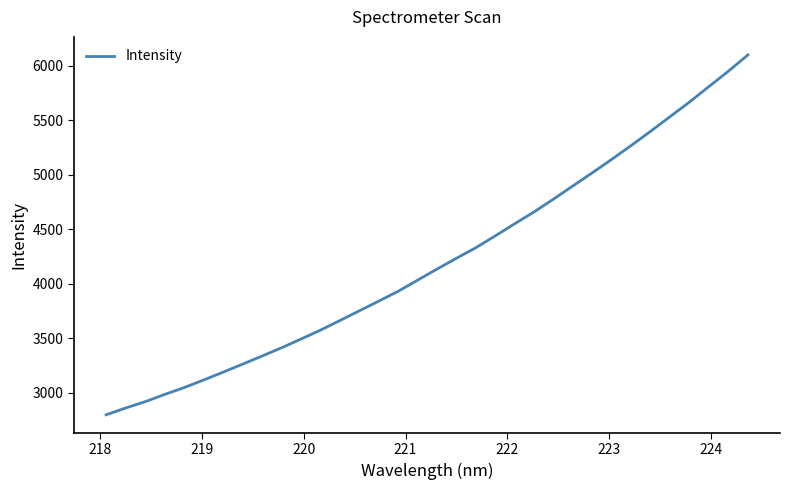

What is the maximum value shown in the chart?

6097.7